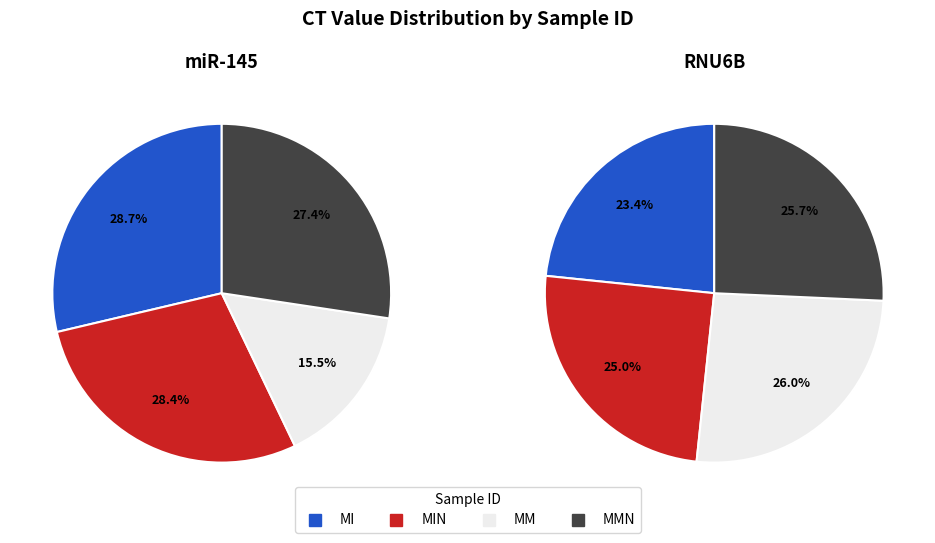

Is 4 the majority of the pie?

No